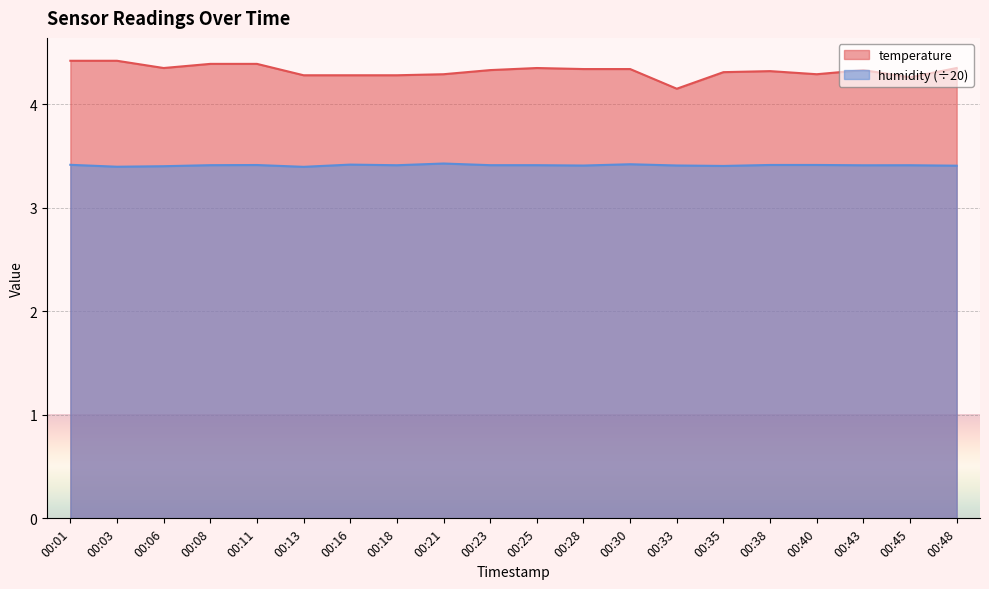

Where is temperature nearest to the value 4?

00:33